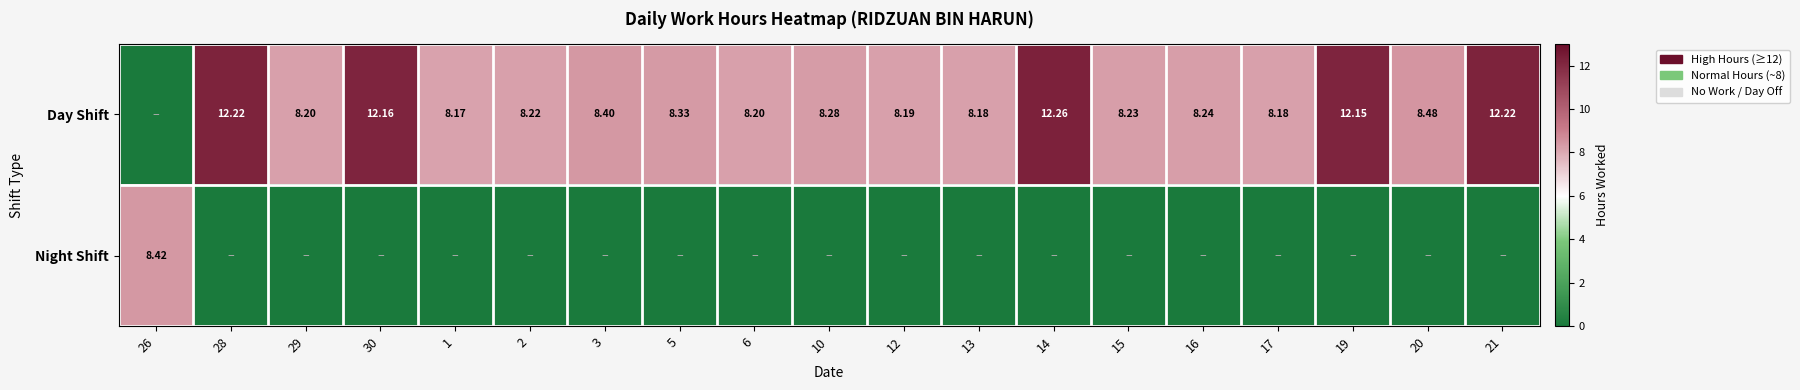

How many Night Shift values are between 0 and 1?

18